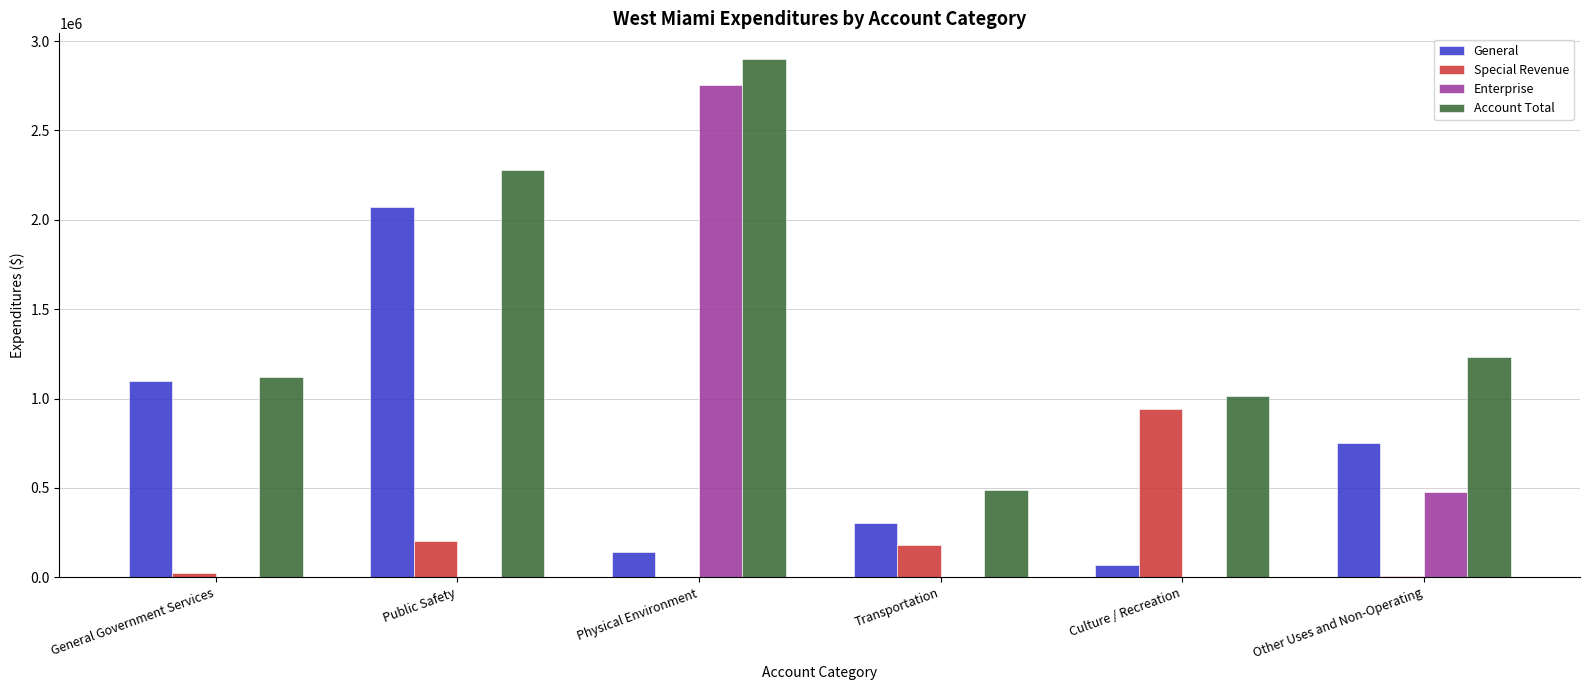

What is the sum of all General values?

4437213